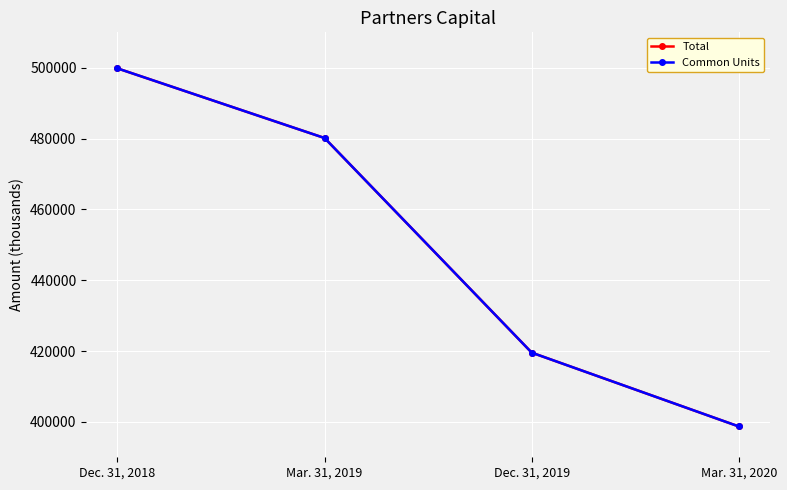

What is the minimum value for Common Units?

398692